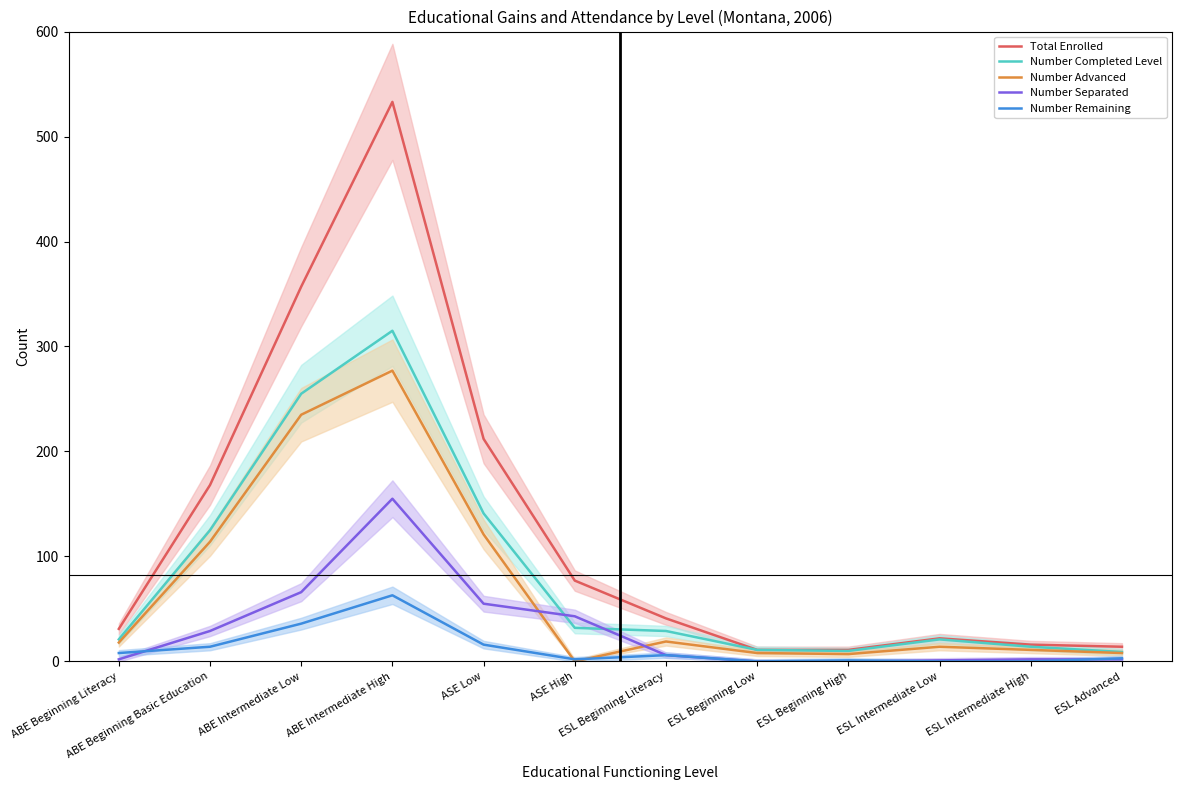

The Number Completed Level series shows 210 at ASE Low. True or false?

False